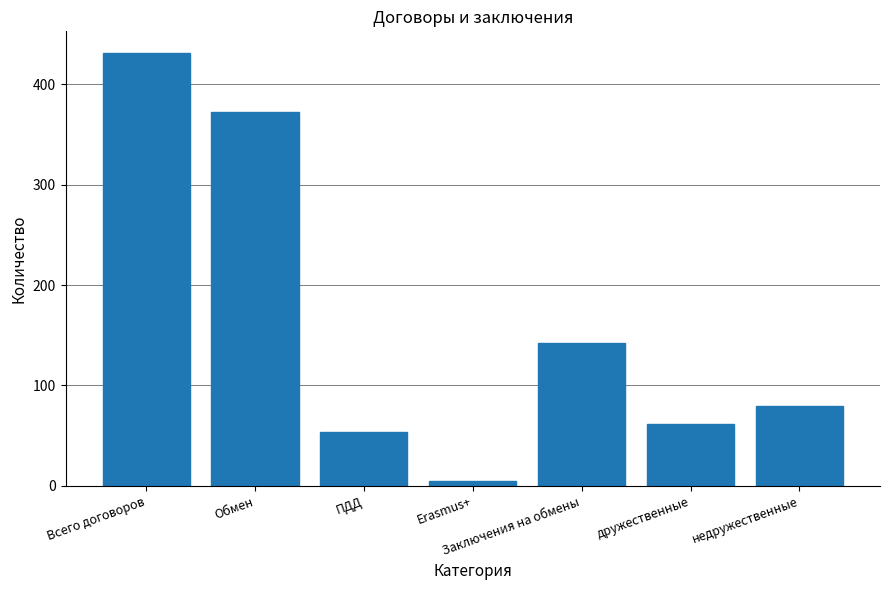

At which label is the value closest to 218?

Заключения на обмены